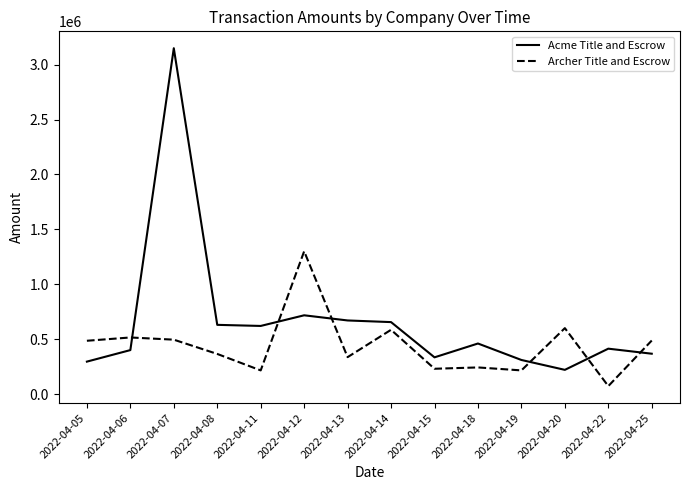

The value of Acme Title and Escrow at 2022-04-08 is 294186. True or false?

False